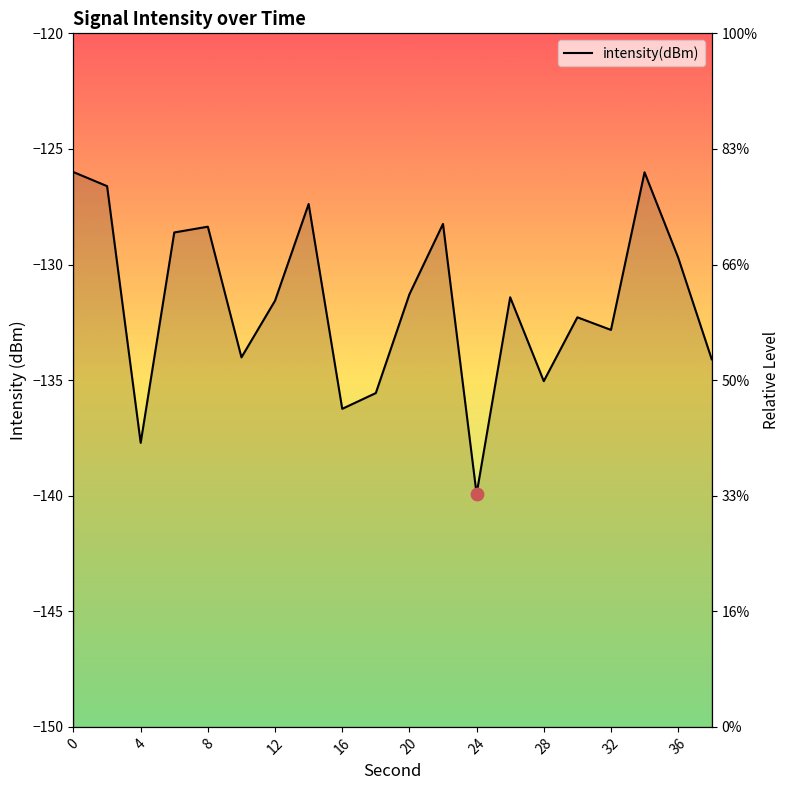

What is the change in value from 0 to 20?

-5.3